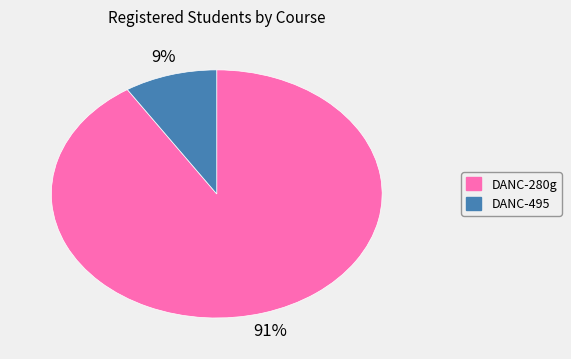

To the nearest percent, what is the difference between the largest and smallest slice percentages?

82%